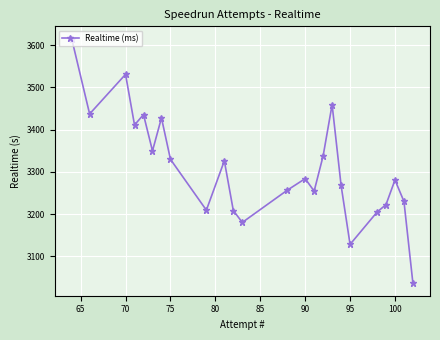

What is the smallest value displayed?

3036.2